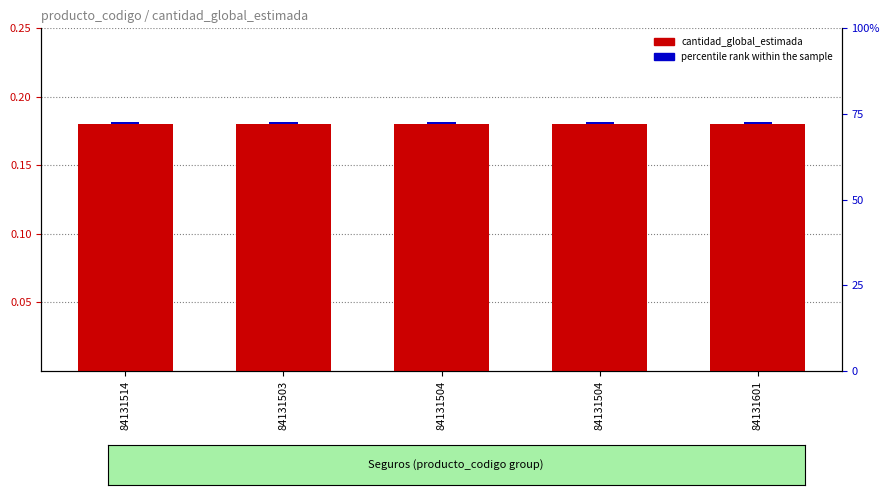

What is the maximum value for cantidad_global_estimada?

0.2